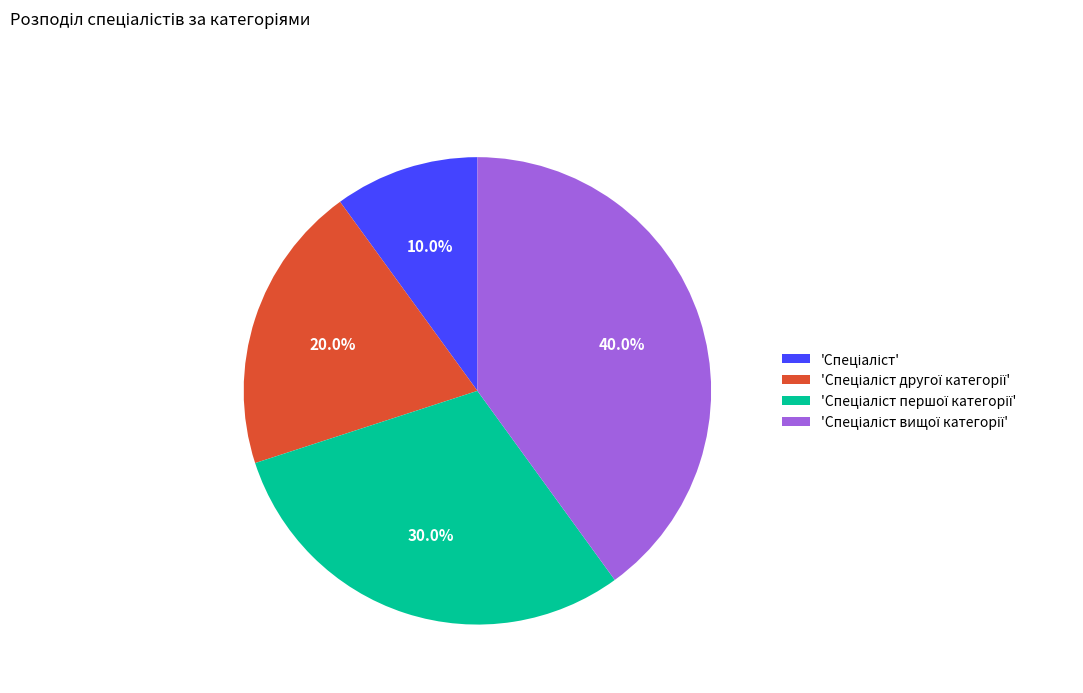

Does any single category account for the majority?

No